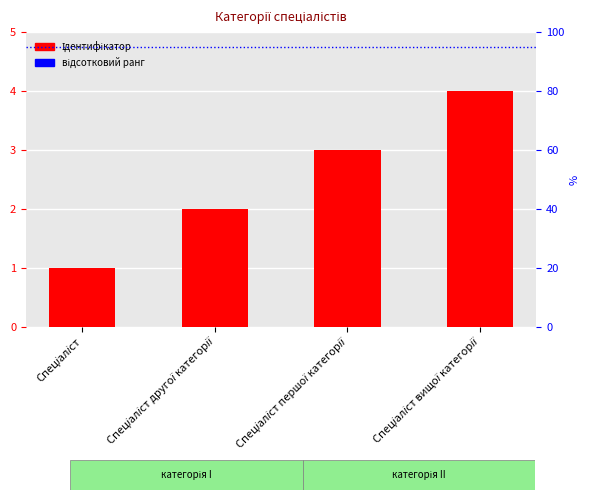

What is the greatest value displayed?

4